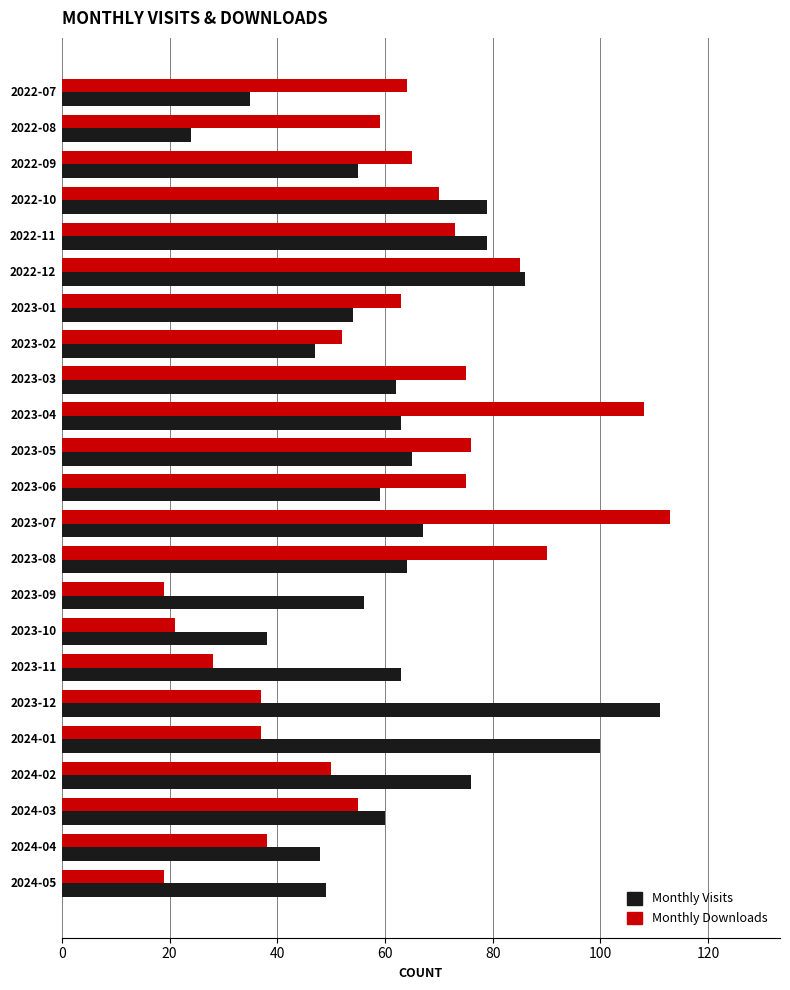

Which label corresponds to the largest value in the chart?

2023-07